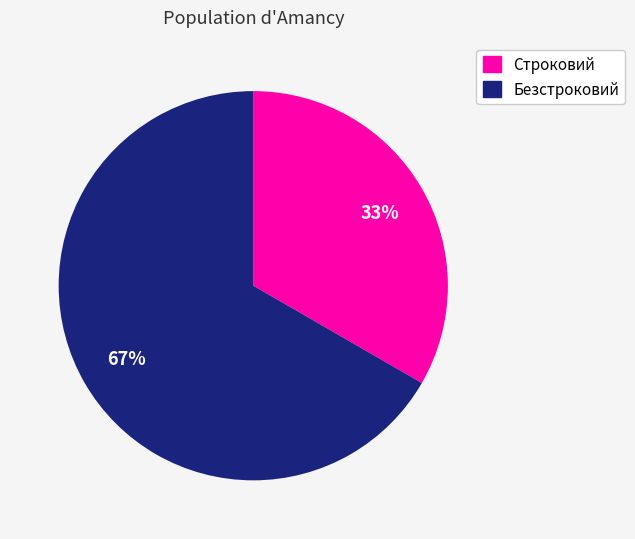

Rank the categories by value from highest to lowest.

Безстроковий, Строковий